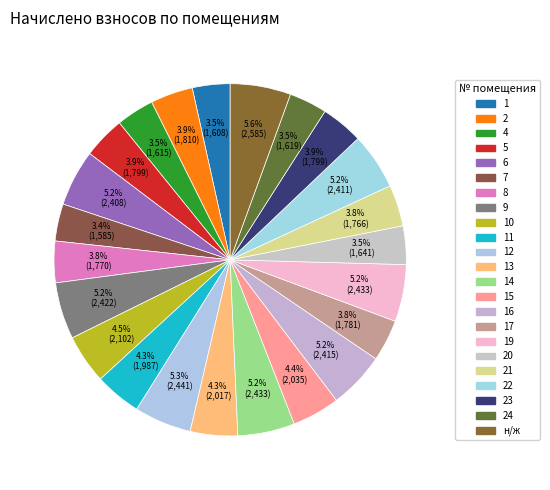

Count the number of slices in the pie.

23